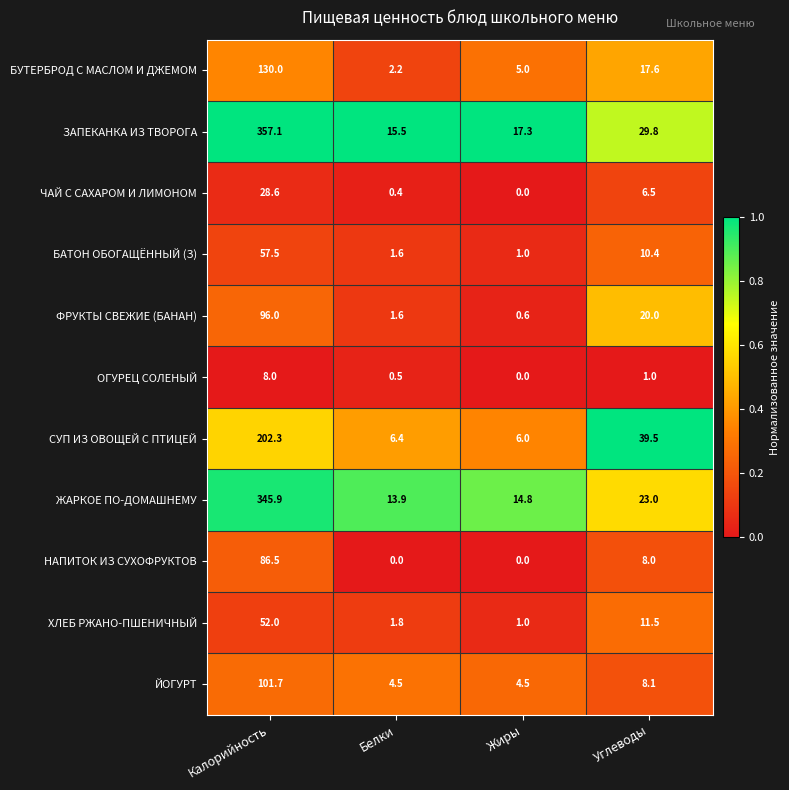

Which series changed the most between Белки and Жиры?

БУТЕРБРОД С МАСЛОМ И ДЖЕМОМ